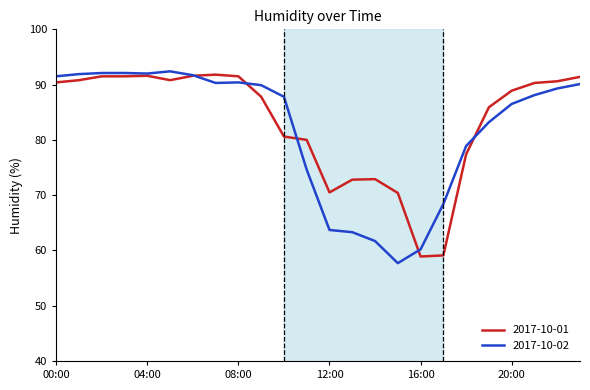

What is the greatest value displayed?

92.4